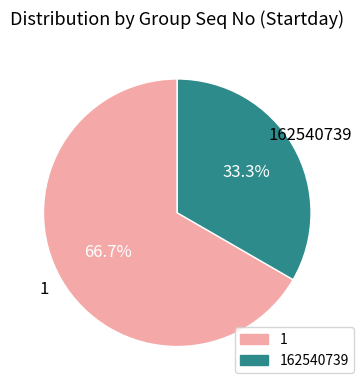

Does any single category account for the majority?

Yes